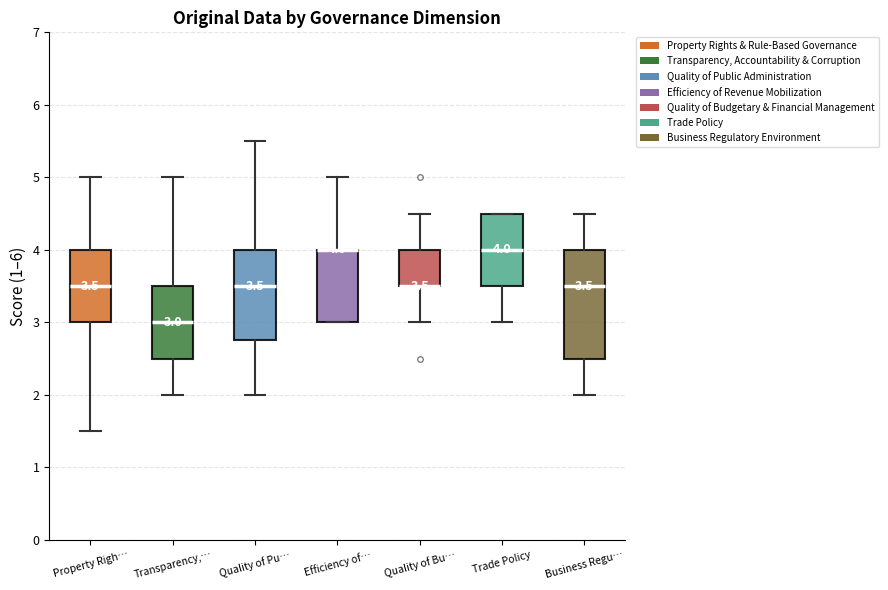

Comparing the boxes themselves (not the whiskers), which one is the tallest?

Business Regu…